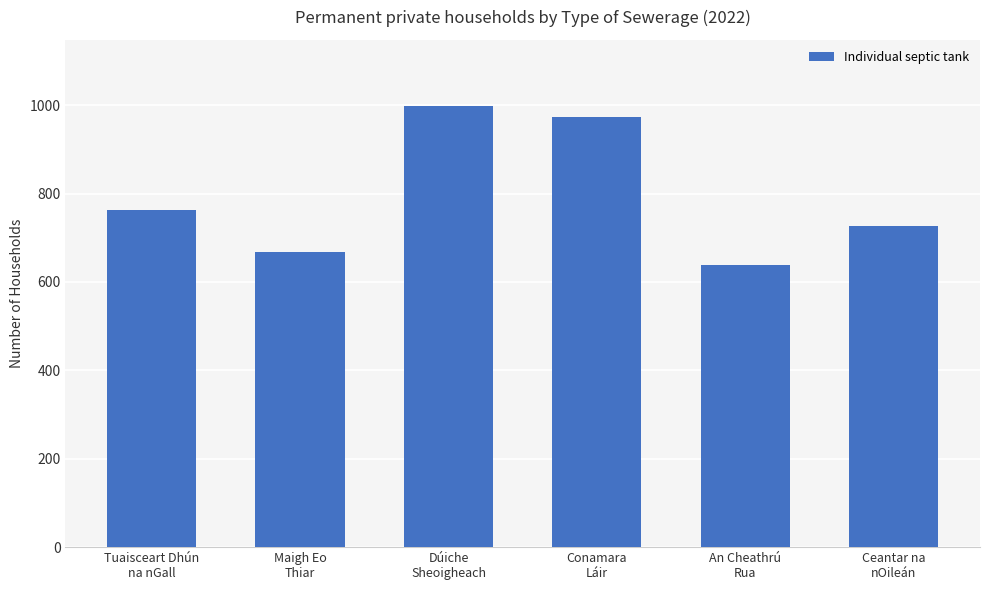

What is the value of the 5th bar from the left?

639